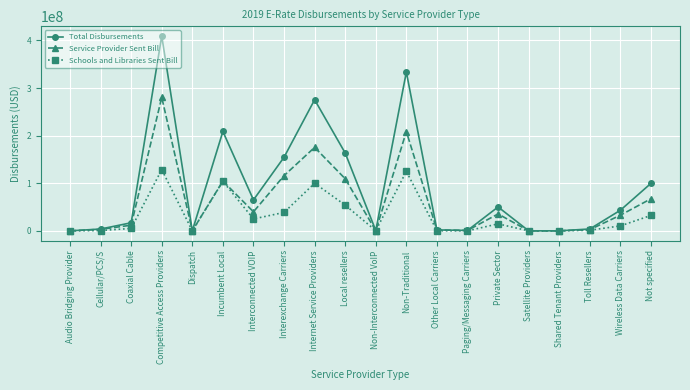

Between Interconnected VOIP and Shared Tenant Providers, which series saw the biggest shift?

Total Disbursements